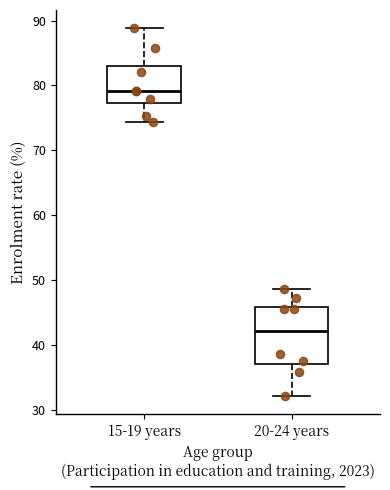

Which box has the highest median line?

15-19 years